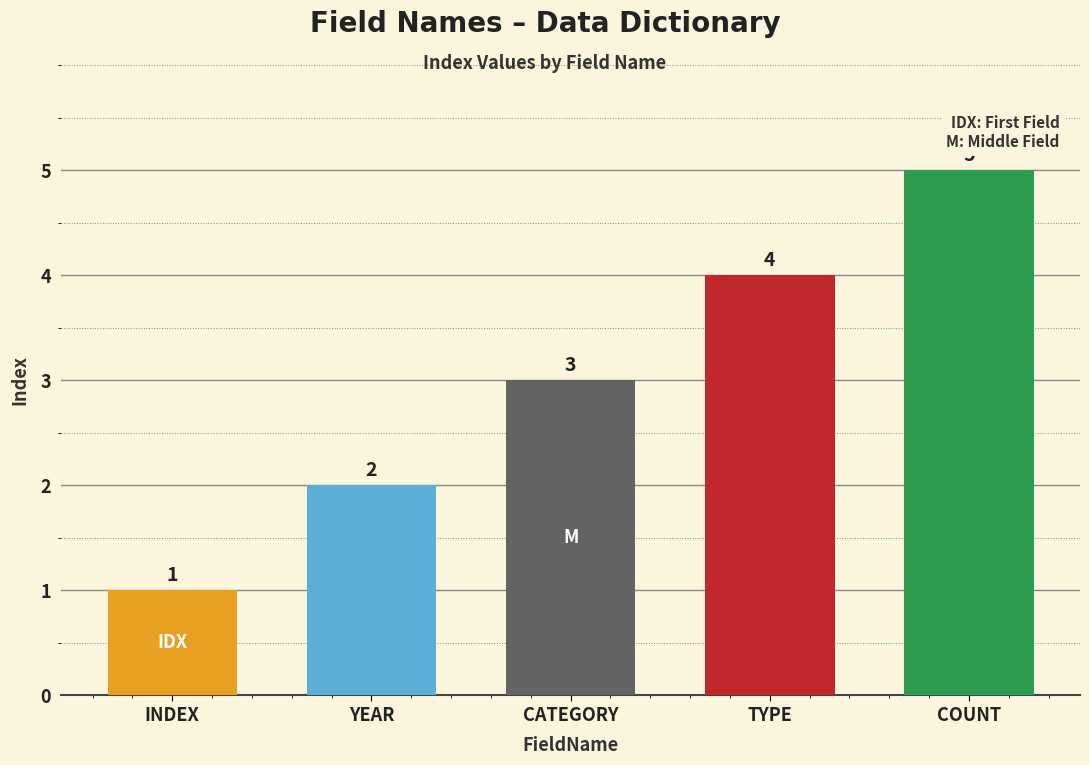

What is the maximum value shown in the chart?

5